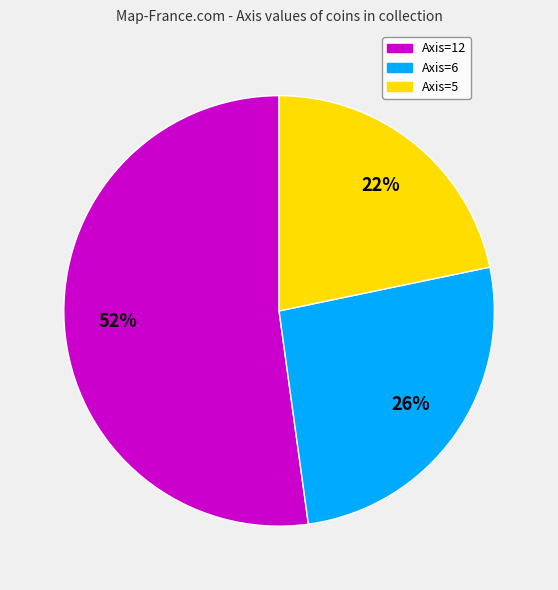

To the nearest percent, what is the difference between the Axis=6 and Axis=5 slice percentages?

4%